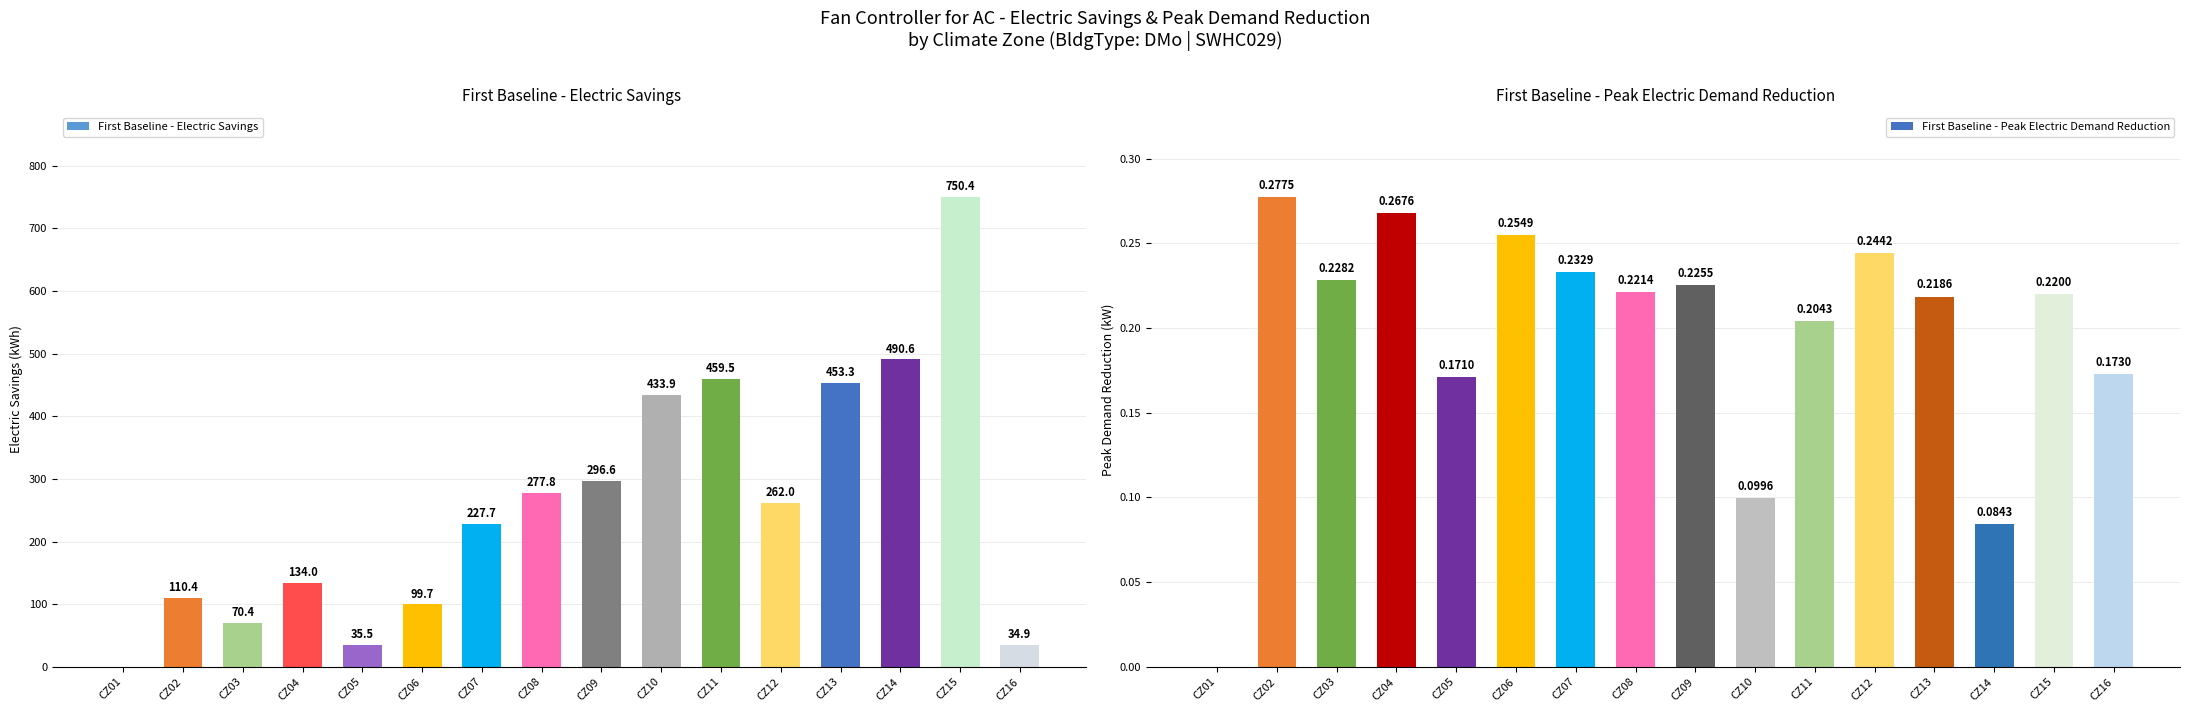

What is the value of the First Baseline - Peak Electric Demand Reduction bar at the 3rd from the left?

0.2